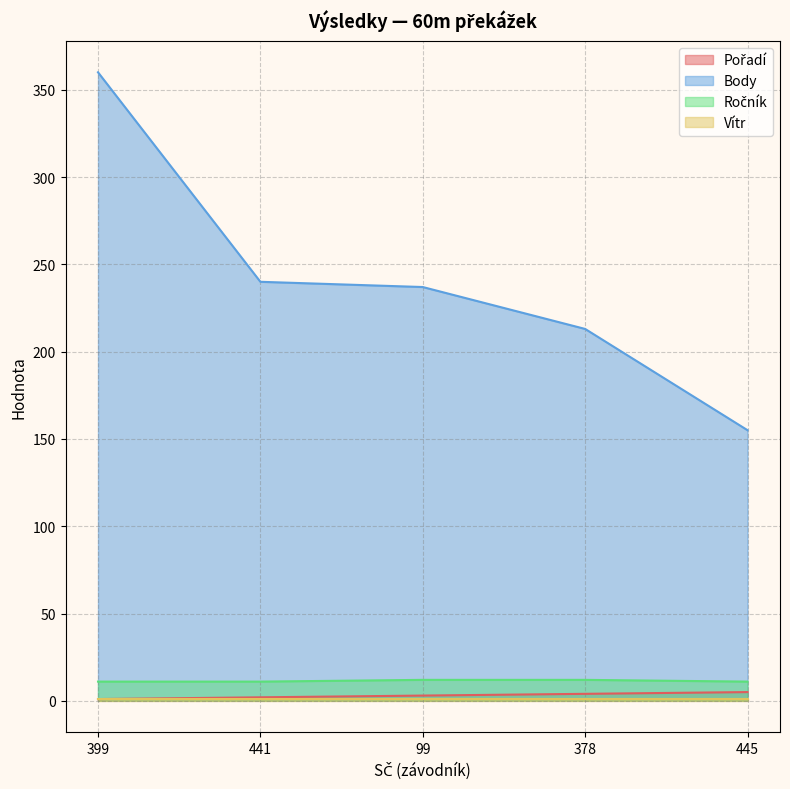

What is the highest value of the Pořadí series?

5